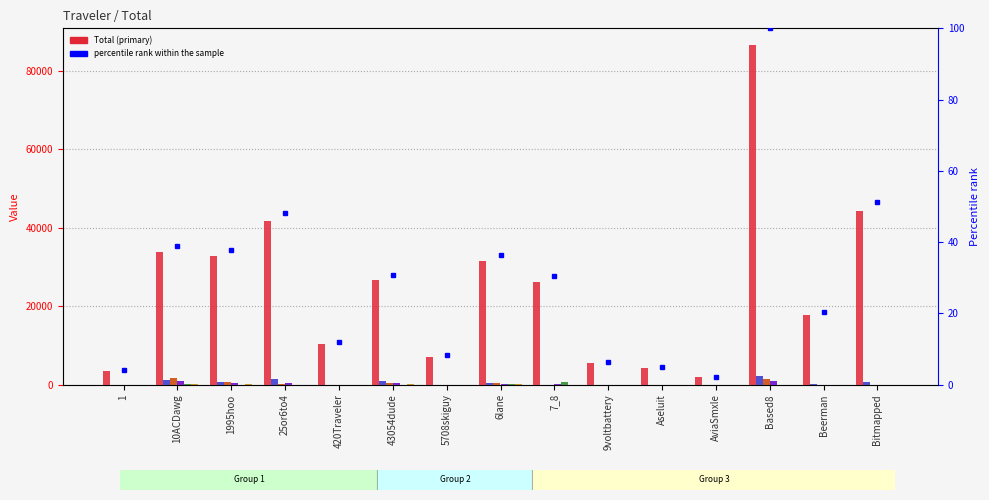

Is the value of AK at Based8 greater than the value of AZ at Based8?

No